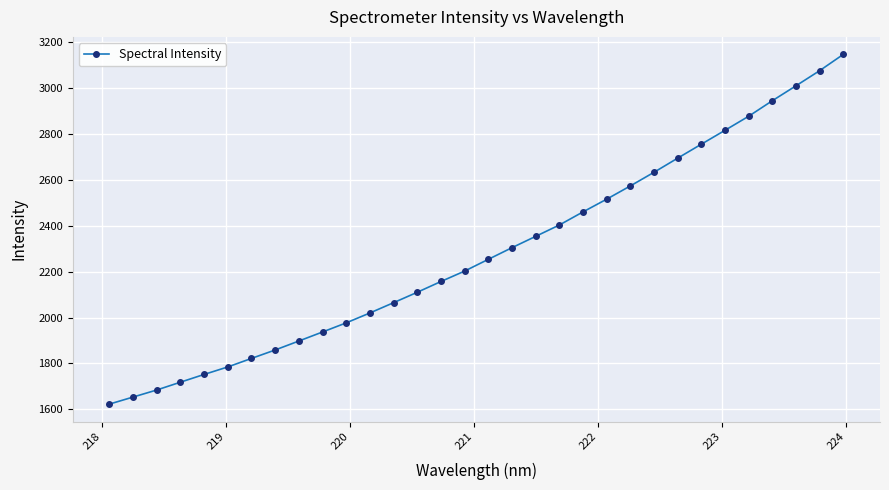

What is the sum of all values?

73076.8